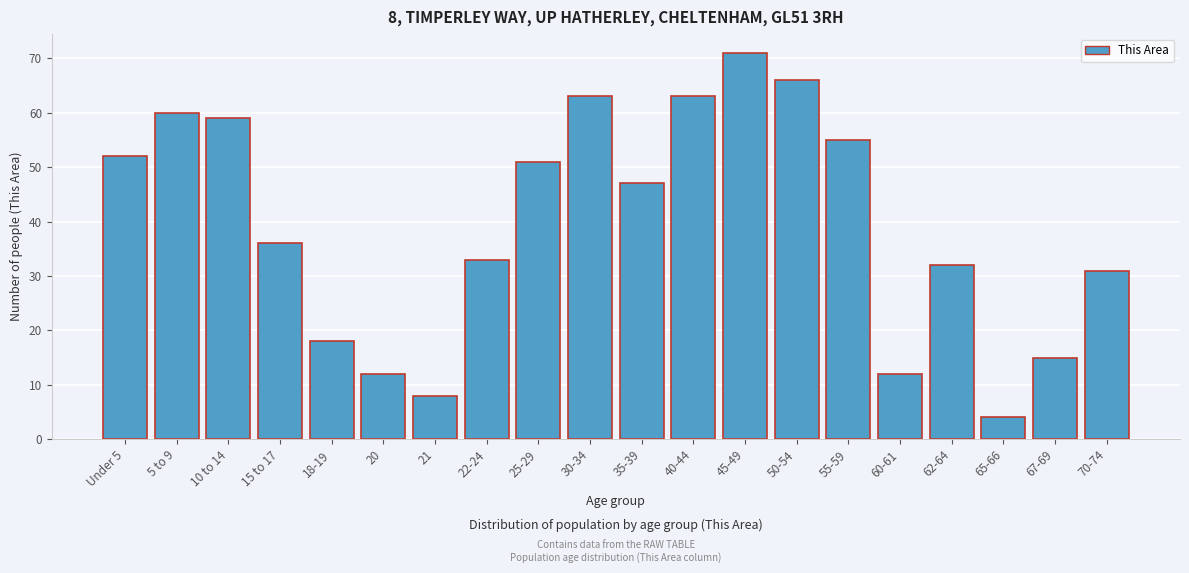

Reading left to right, transcribe all the data shown in this chart.

52	60	59	36	18	12	8	33	51	63	47	63	71	66	55	12	32	4	15	31